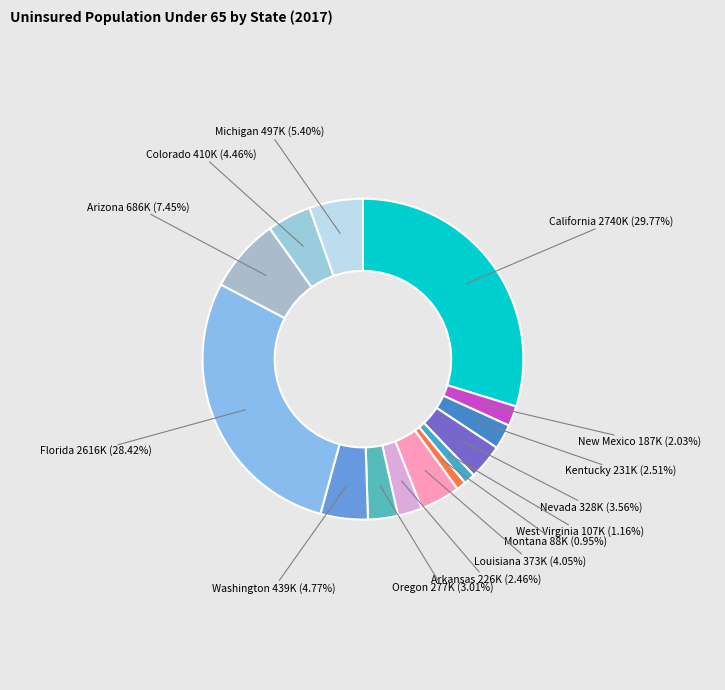

Which slice is the smallest?

Montana